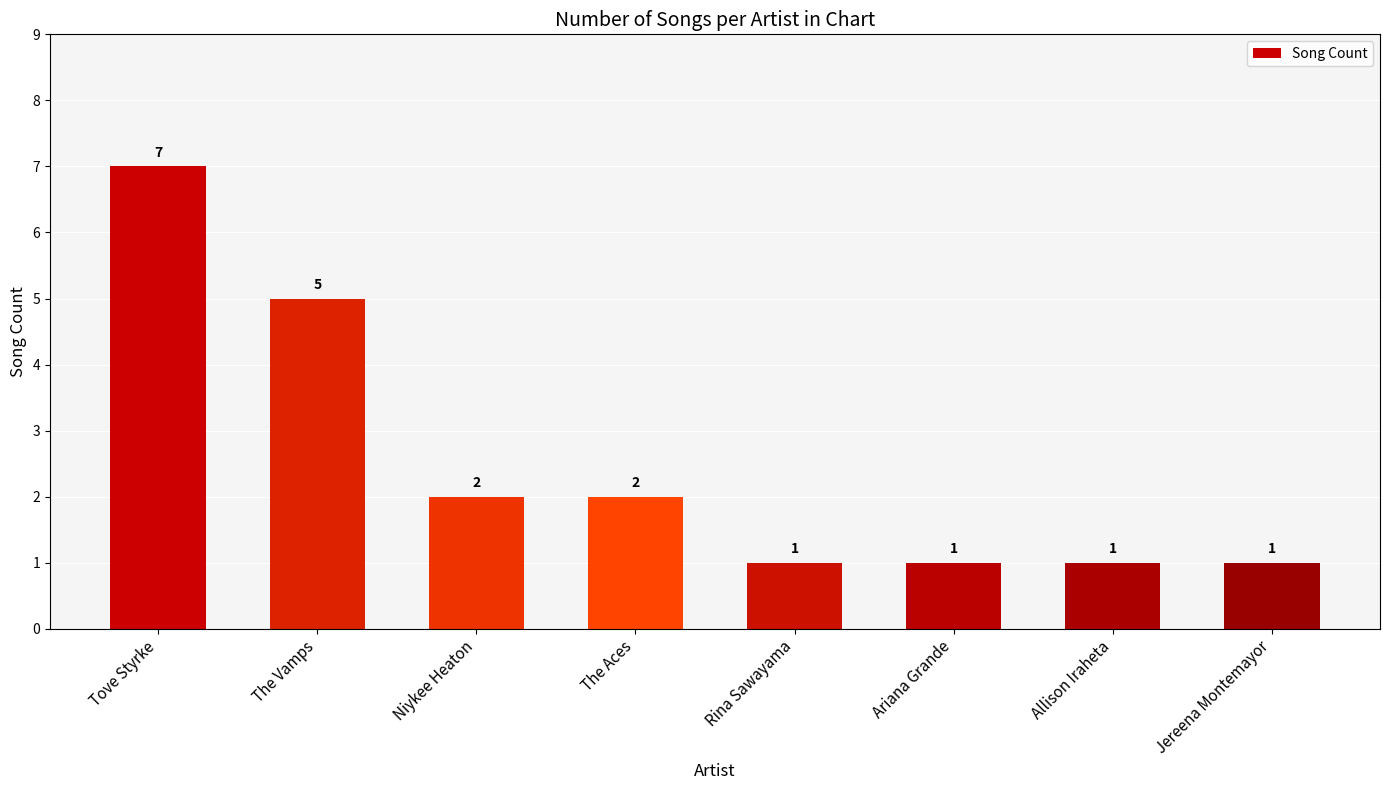

Reading right to left, transcribe all the data shown in this chart.

Jereena Montemayor=1	Allison Iraheta=1	Ariana Grande=1	Rina Sawayama=1	The Aces=2	Niykee Heaton=2	The Vamps=5	Tove Styrke=7